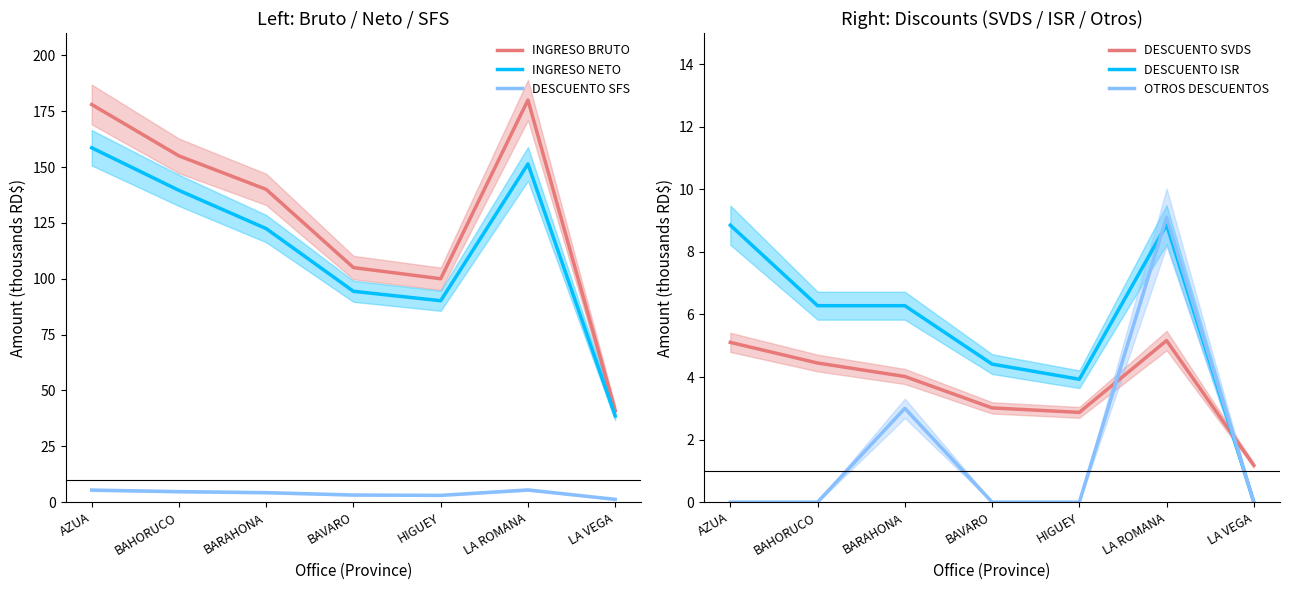

Reading right to left, what are all the values shown in this chart?

INGRESO BRUTO: 41.0	180.0	100.0	105.0	140.0	155.0	178.0
INGRESO NETO: 38.6	151.4	90.2	94.4	122.4	139.6	158.6
DESCUENTO SFS: 1.2	5.5	3.0	3.2	4.3	4.7	5.4
DESCUENTO SVDS: 1.2	5.2	2.9	3.0	4.0	4.4	5.1
DESCUENTO ISR: 0.0	8.9	3.9	4.4	6.3	6.3	8.9
OTROS DESCUENTOS: 0.0	9.1	0.0	0.0	3.0	0.0	0.0